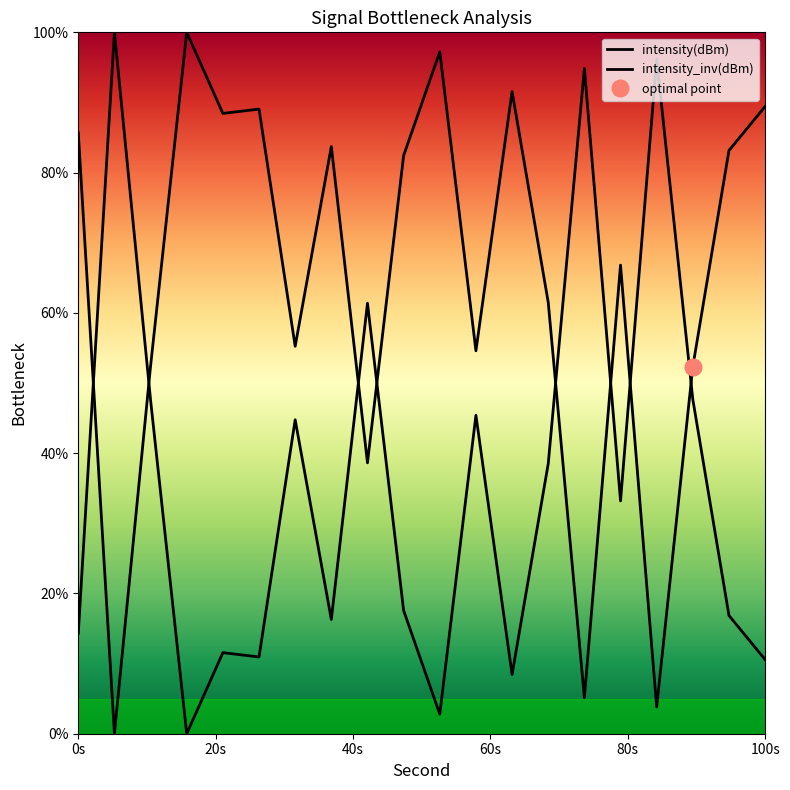

How many data points are less than 82?

10